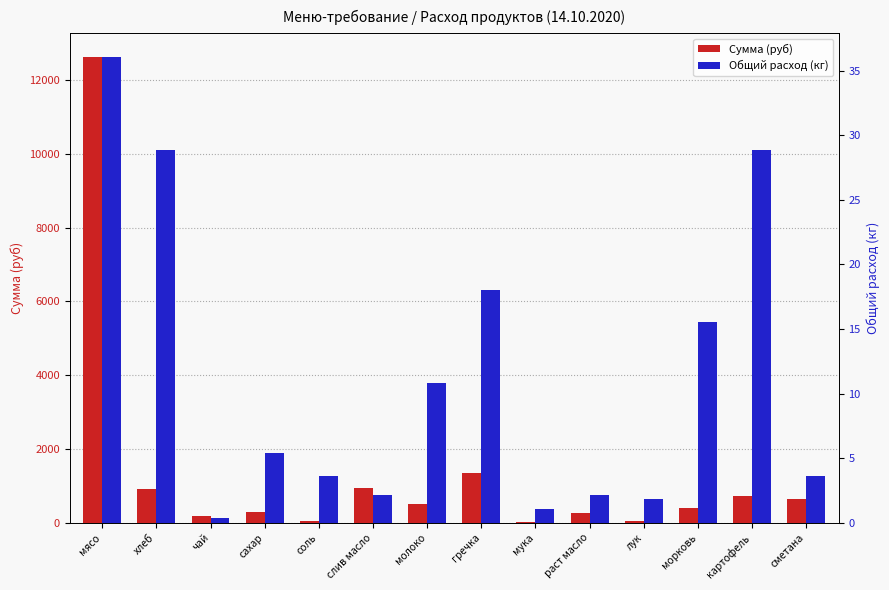

Which category has the lowest value in the Общий расход (кг) series?

чай